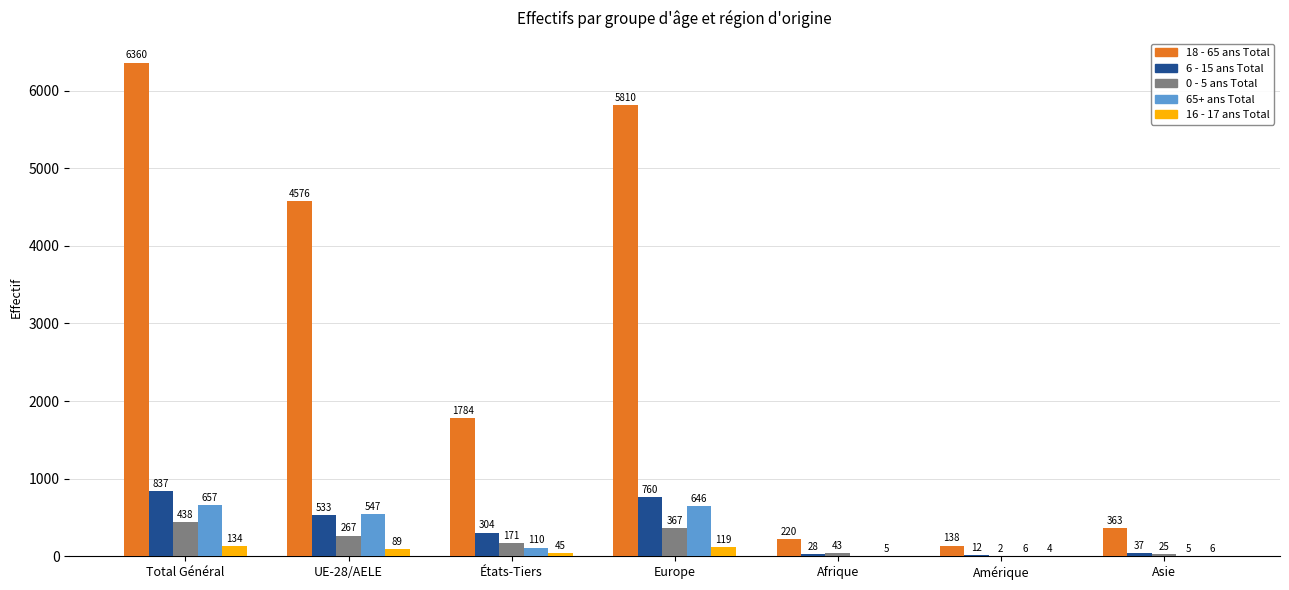

Which series has the largest total across all categories?

18 - 65 ans Total